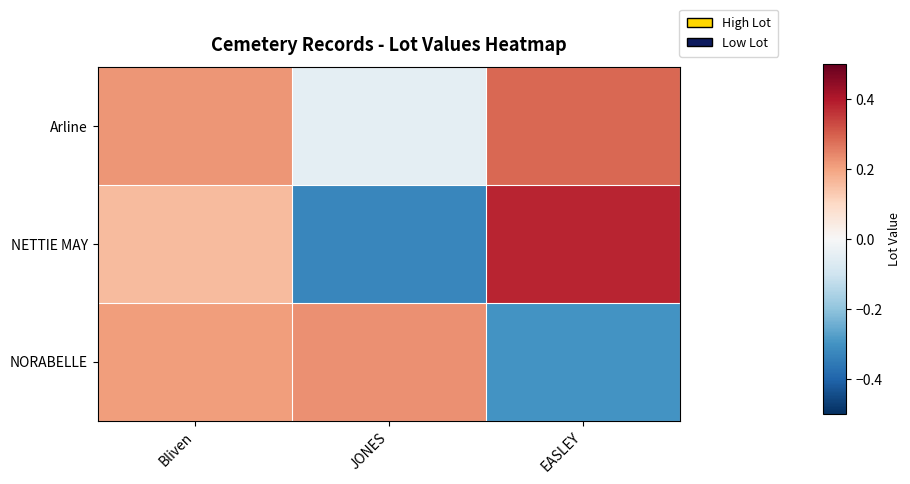

At how many categories does at least one series exceed 0?

3